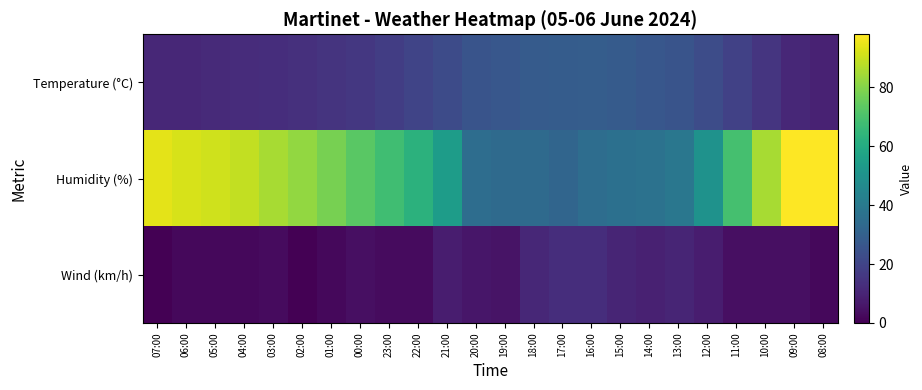

Which category has the lowest value across all series?

07:00